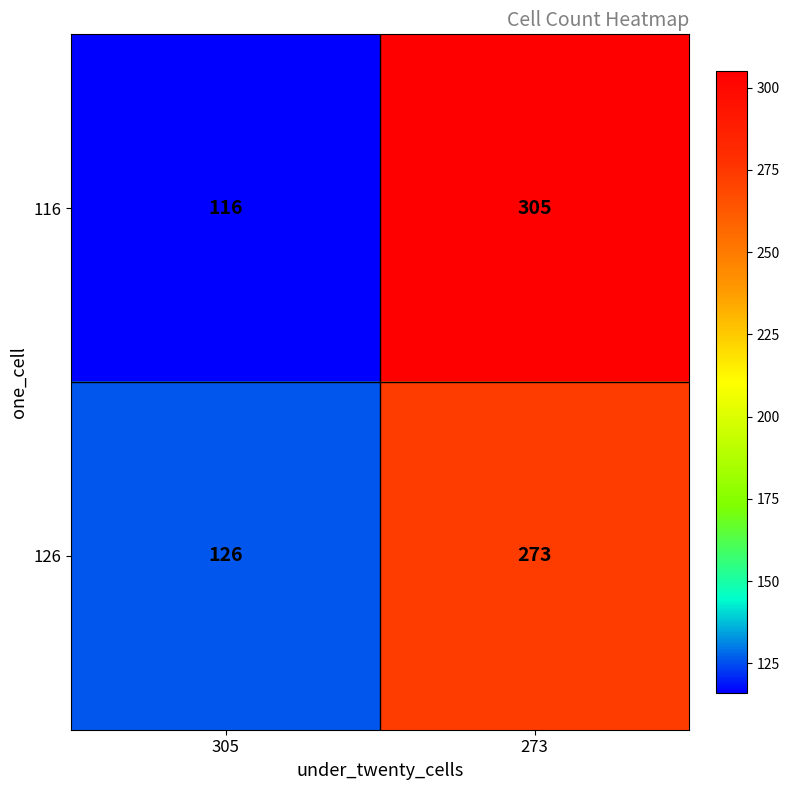

What is the difference between the 126 values at 305 and 273?

147